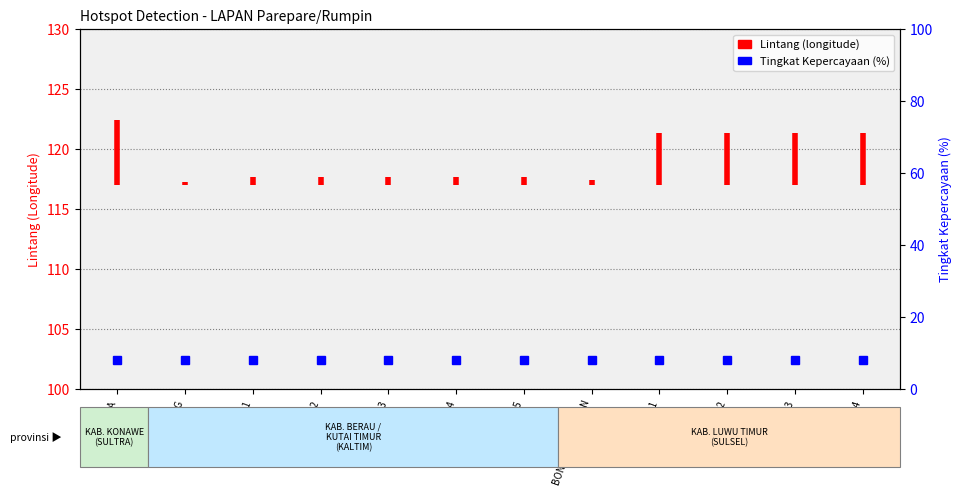

What is the greatest value displayed?

122.4